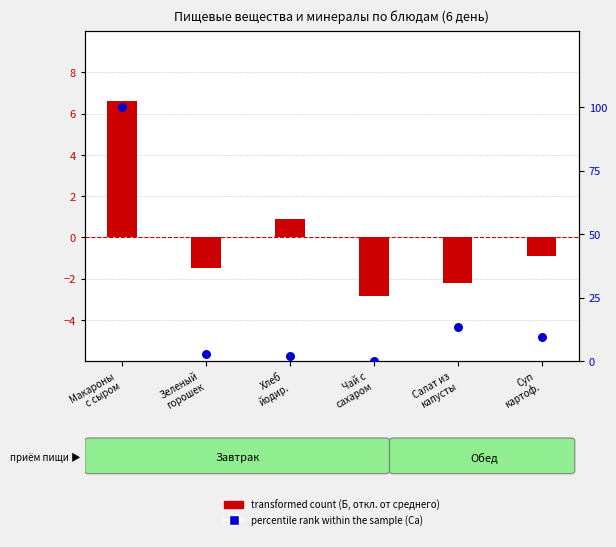

Which series has the largest total across all categories?

percentile rank within the sample